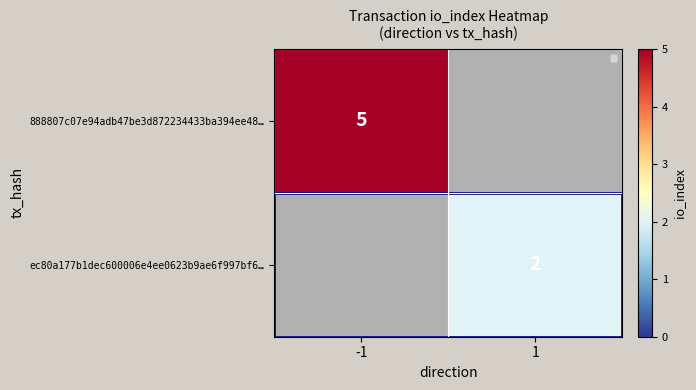

The ec80a177b1dec600006e4ee0623b9ae6f997bf6… series shows 2 at 1. True or false?

True